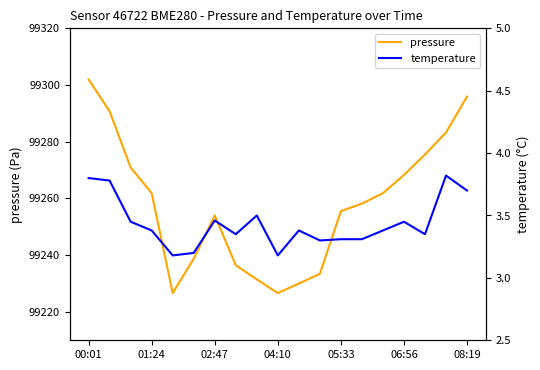

At which category does the chart reach its peak across all series?

00:01